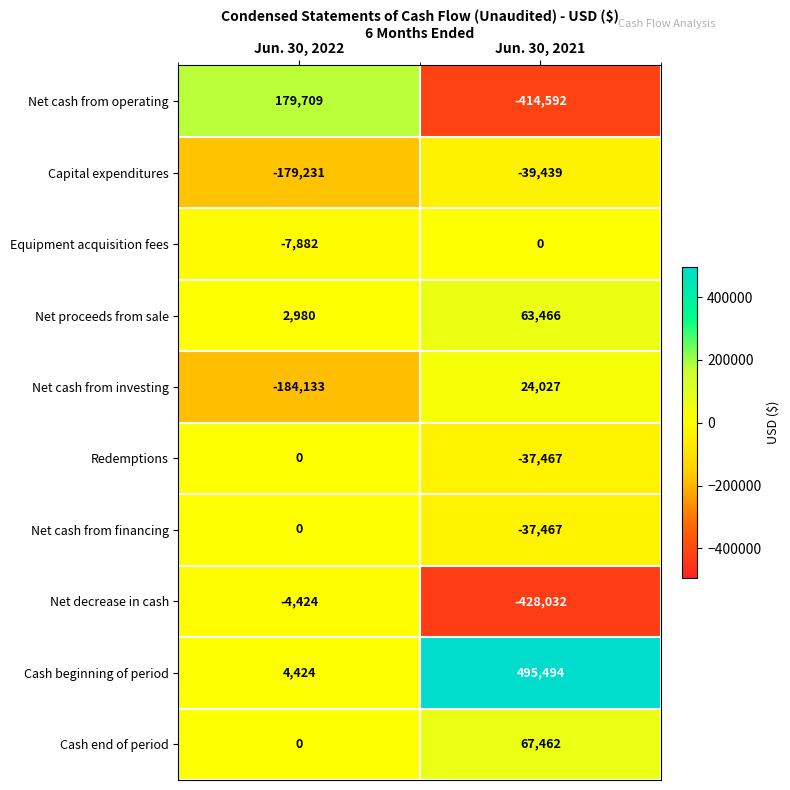

The Redemptions series shows -23785 at Jun. 30, 2021. True or false?

False